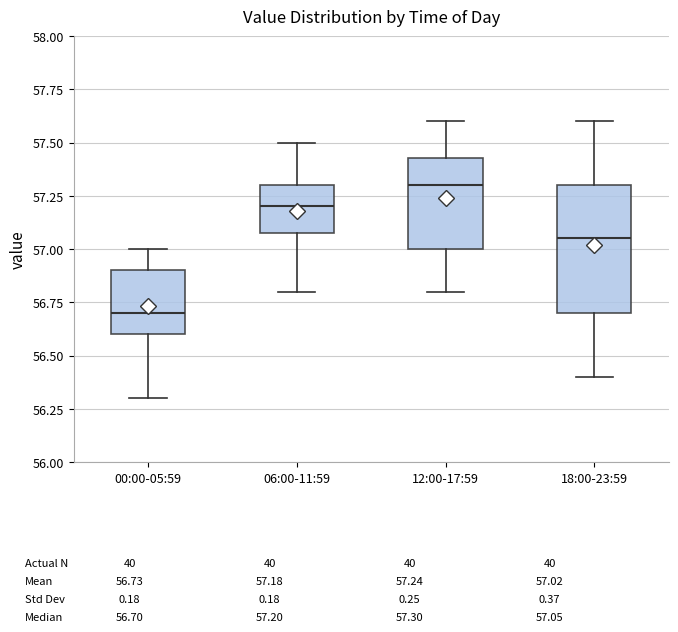

Which box has the highest median line?

12:00-17:59